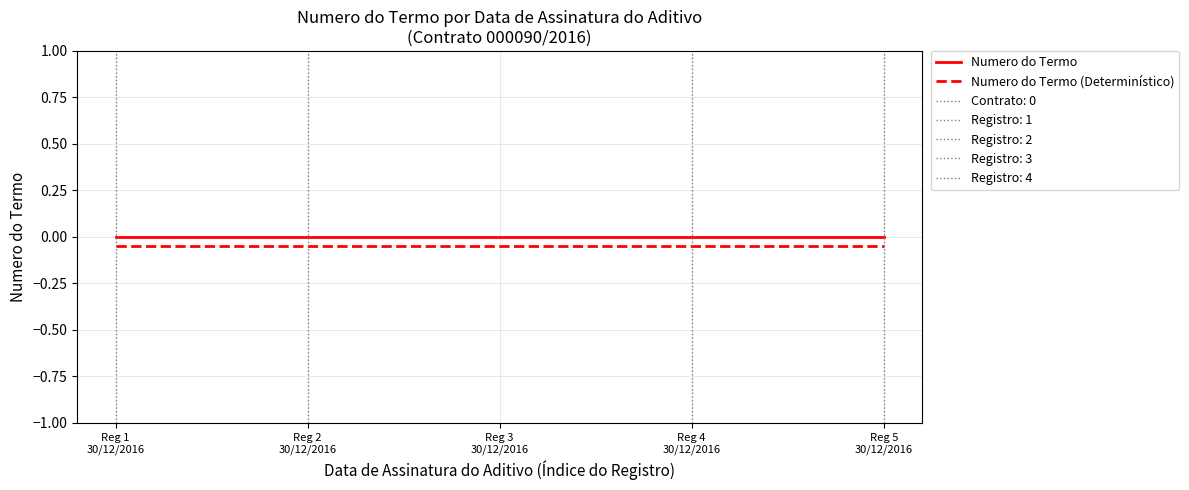

What is the total value across all series at Reg 3
30/12/2016?

-0.1